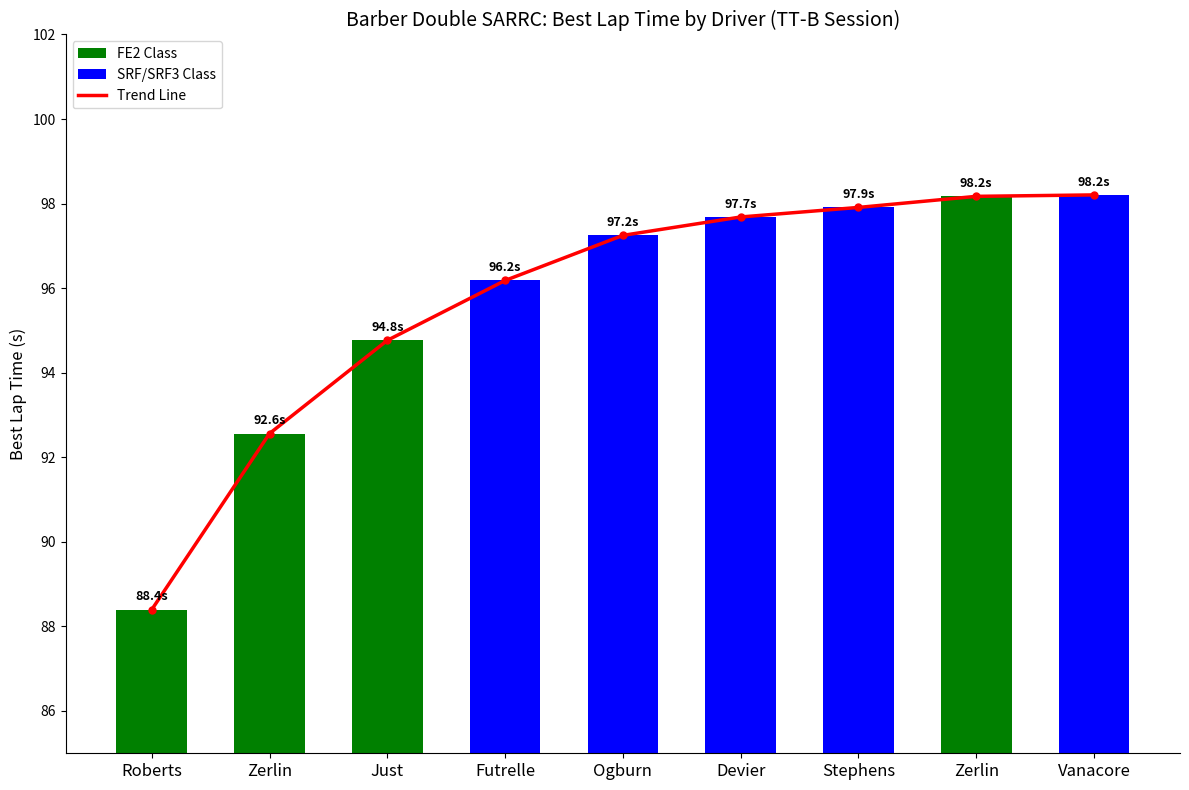

At which category is the sum across all series the highest?

Vanacore